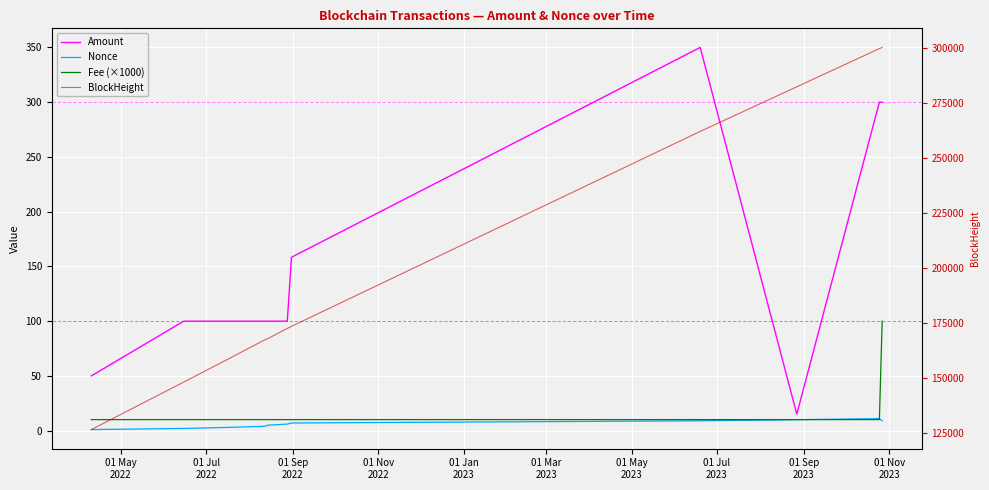

True or false: Fee (×1000) and Nonce cross at least once.

True